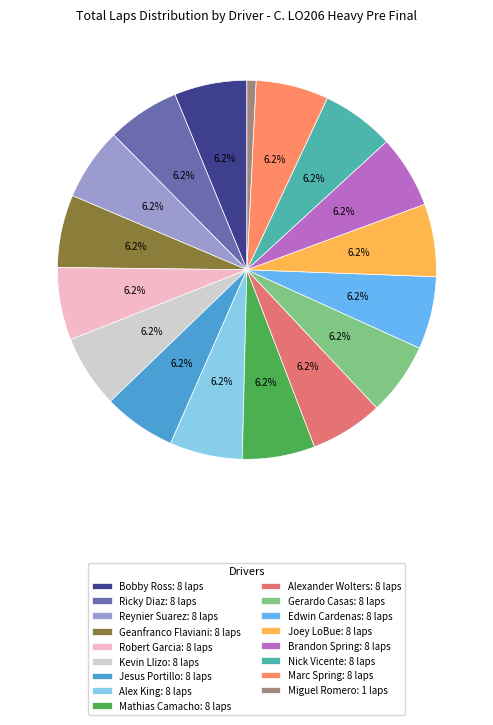

What percentage is the Alexander Wolters slice, to the nearest percent?

6%